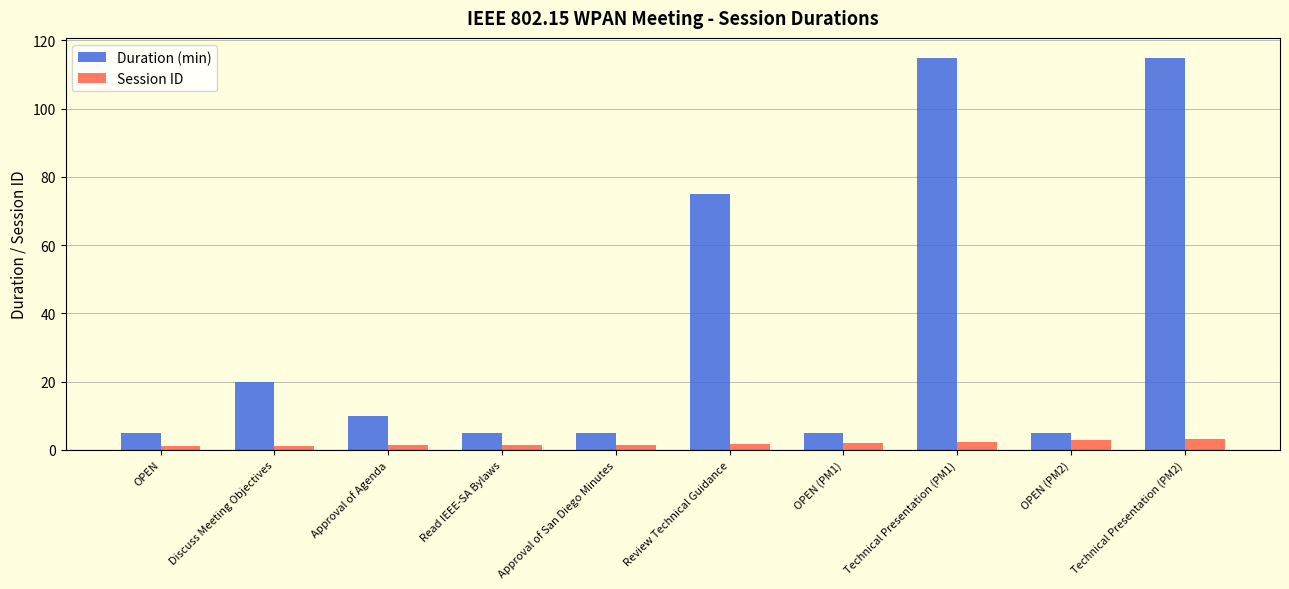

What is the difference between the maximum and minimum values in the Session ID series?

2.0